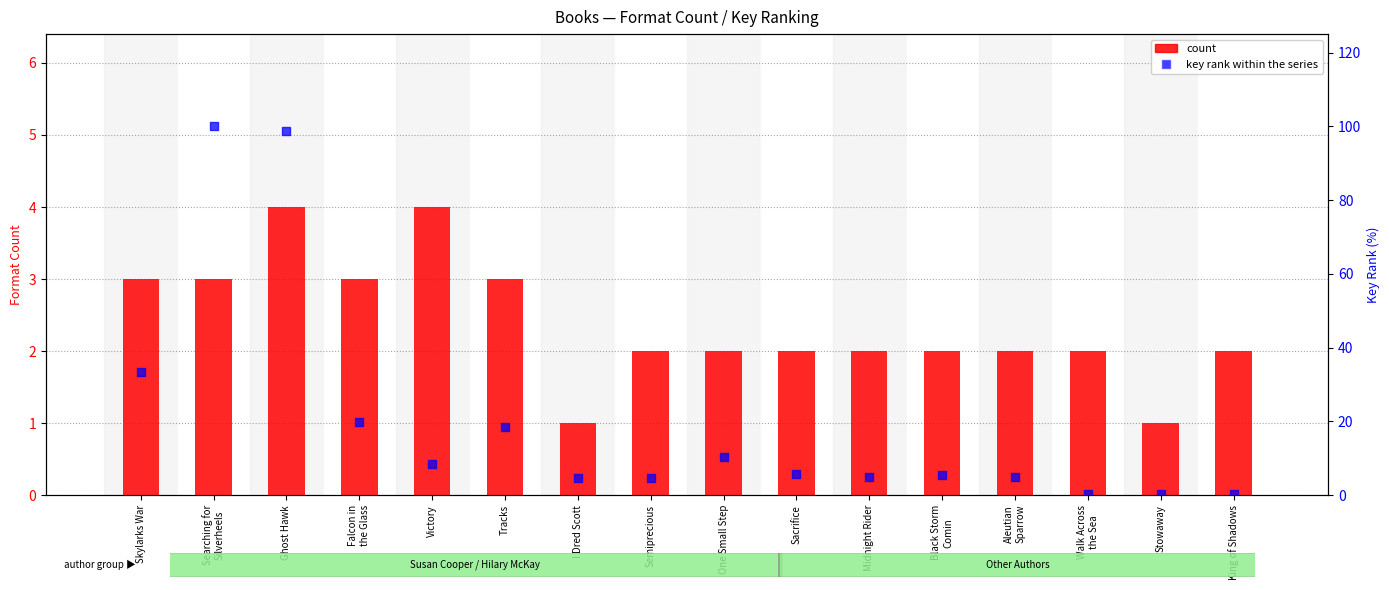

Which series has the largest total across all categories?

key rank within the series